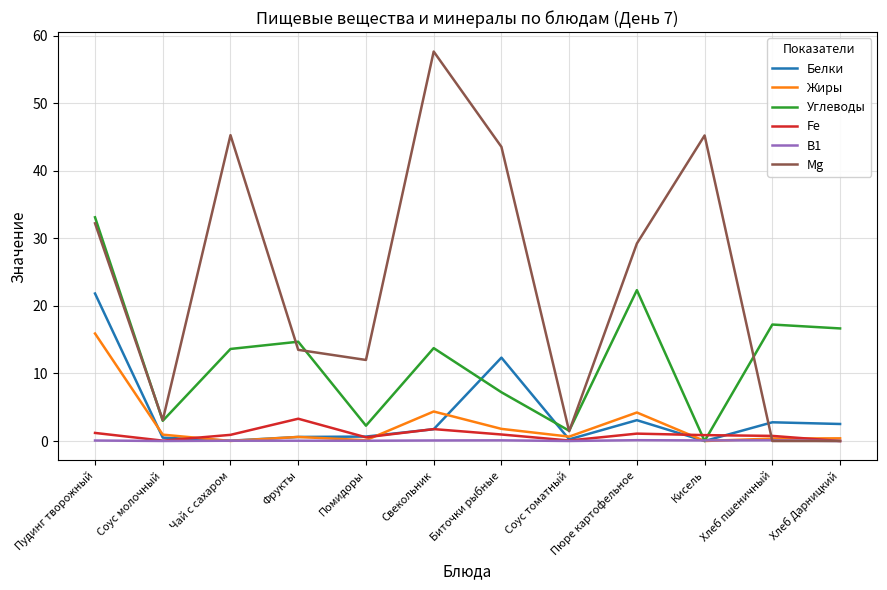

After their last crossing, which series has the higher values: Углеводы or Mg?

Углеводы